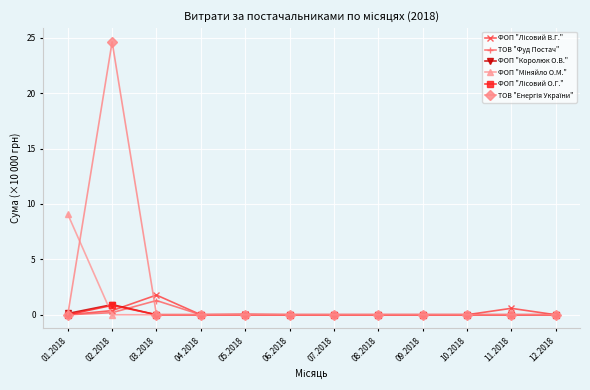

What is the difference between the maximum and minimum values in the ТОВ "Фуд Постач" series?

1.3